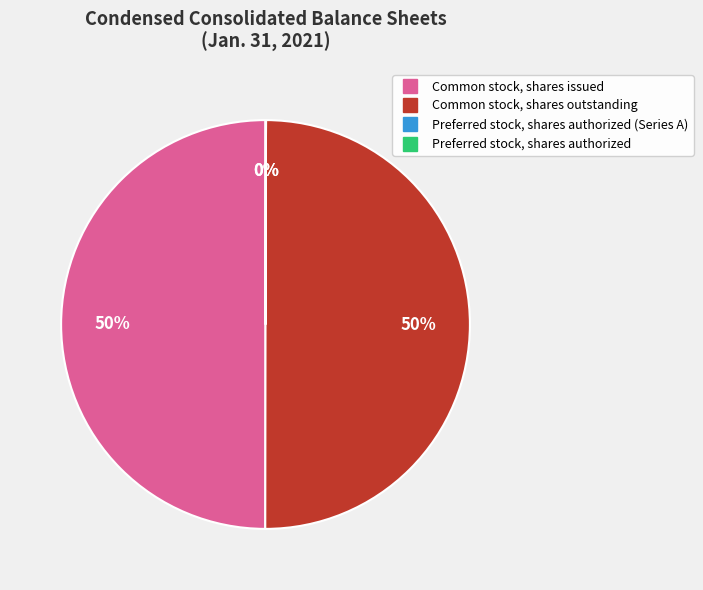

To the nearest percent, what is the difference between the largest and smallest slice percentages?

50%